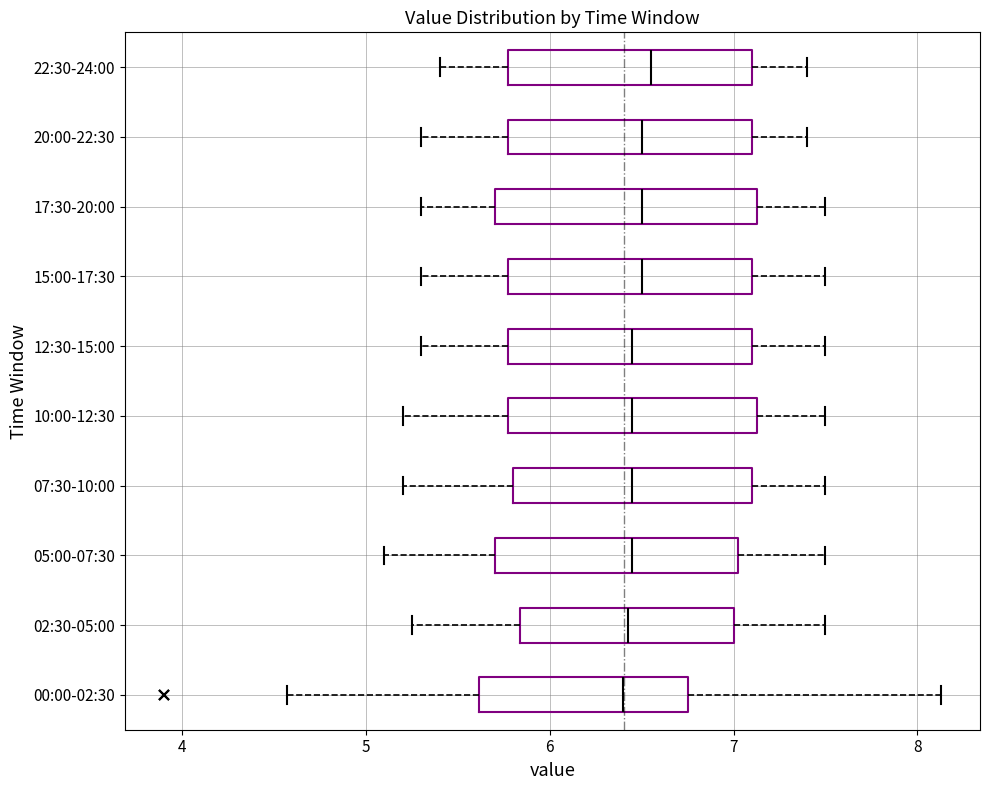

Where is the left edge of the box for 17:30-20:00 on the x-axis? The values are not printed on the chart, so give them approximately, as read against the axis.

5.7